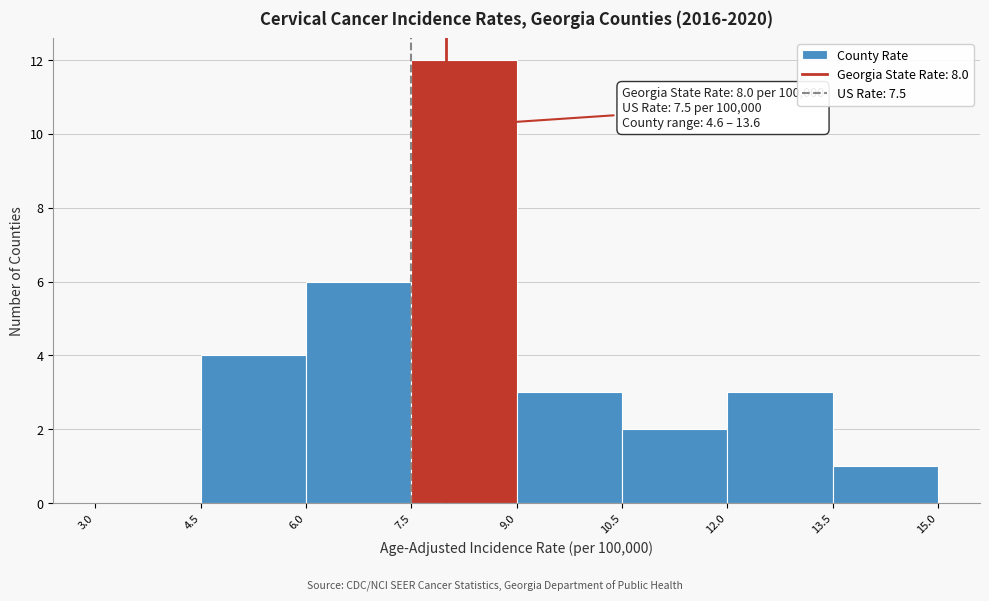

Which range on the x-axis has the tallest bar?

7.5 to 9.0